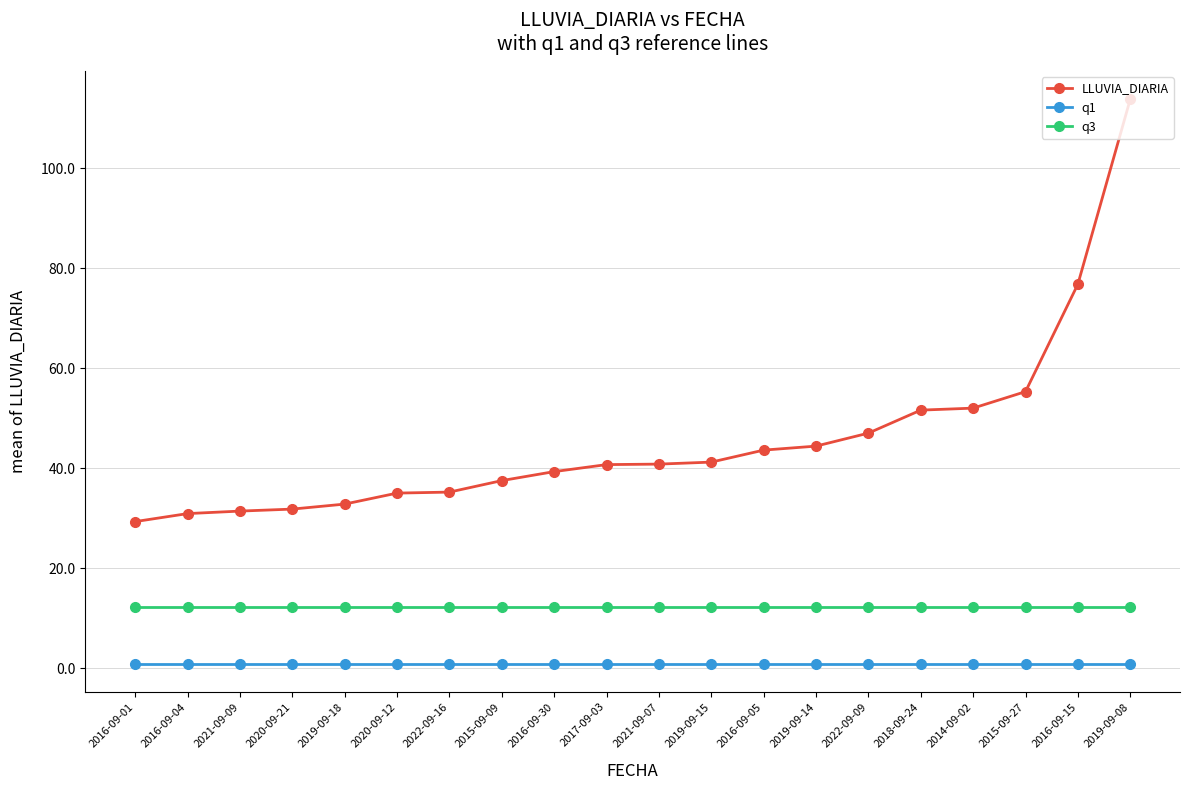

At how many categories does at least one series exceed 62?

2